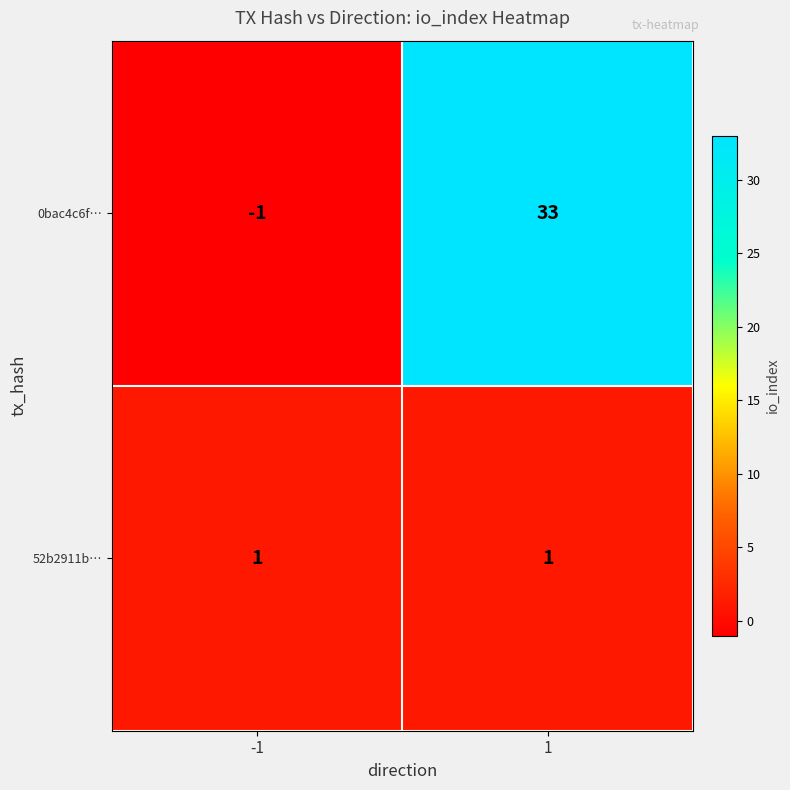

What is the maximum value shown in the chart?

33